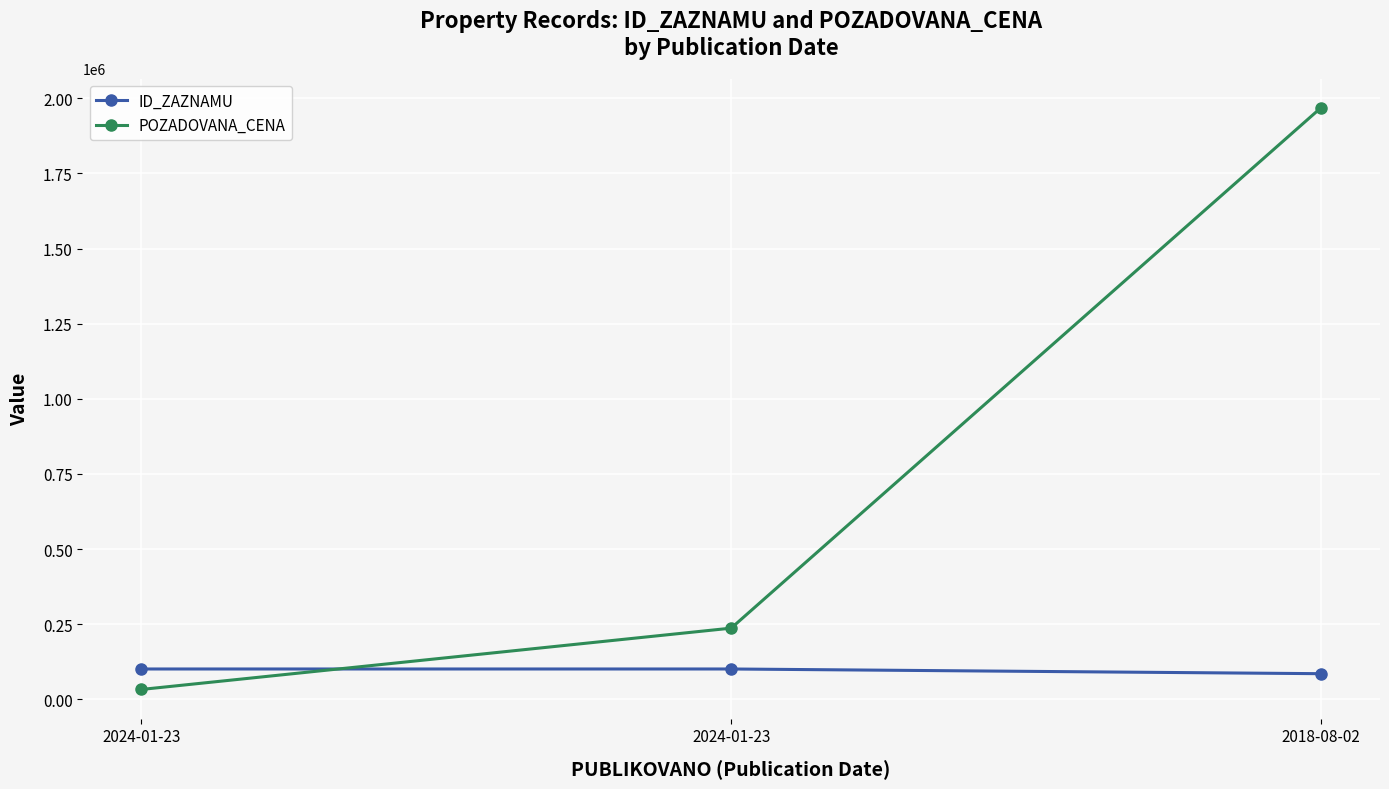

How many lines are shown in the chart?

2